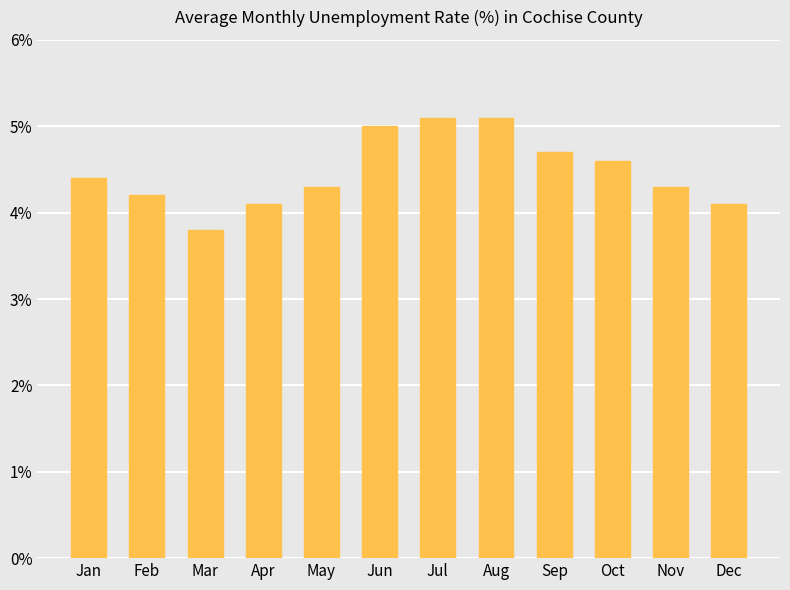

The value at Feb is 4.2. True or false?

True